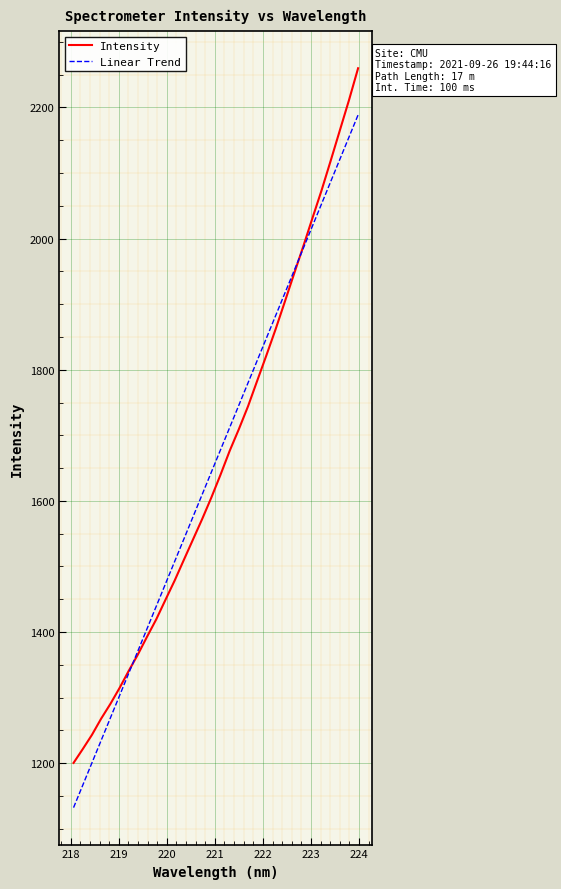

List the series in order of their peak value, highest first.

Intensity, Linear Trend